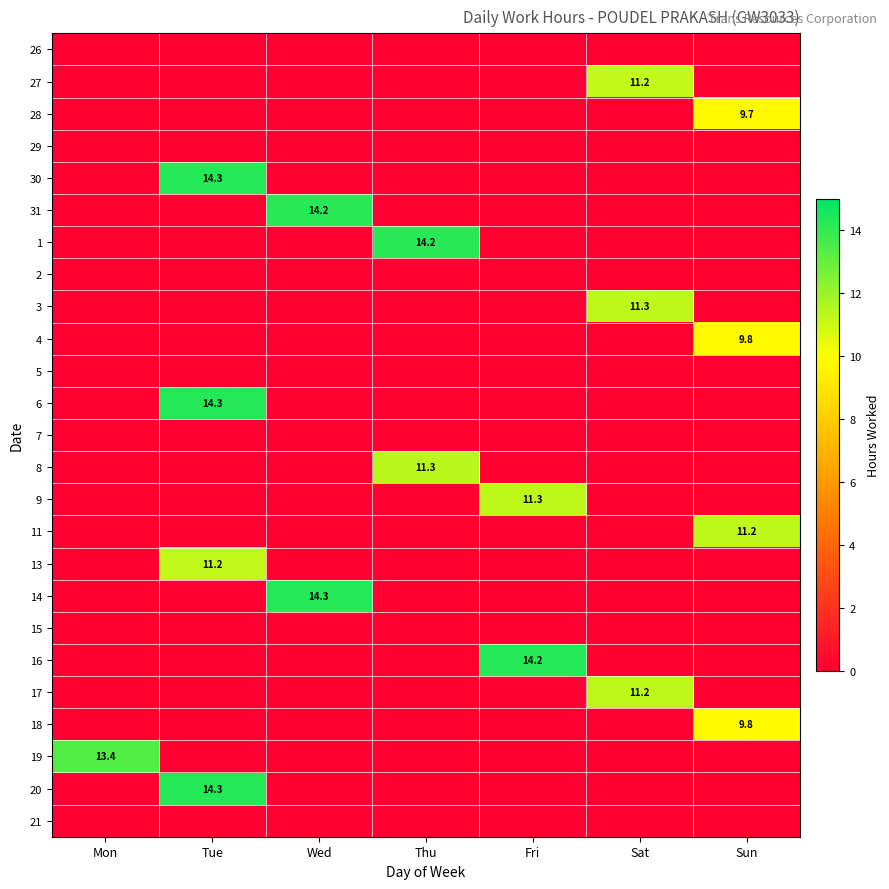

What is the maximum value shown in the chart?

14.3